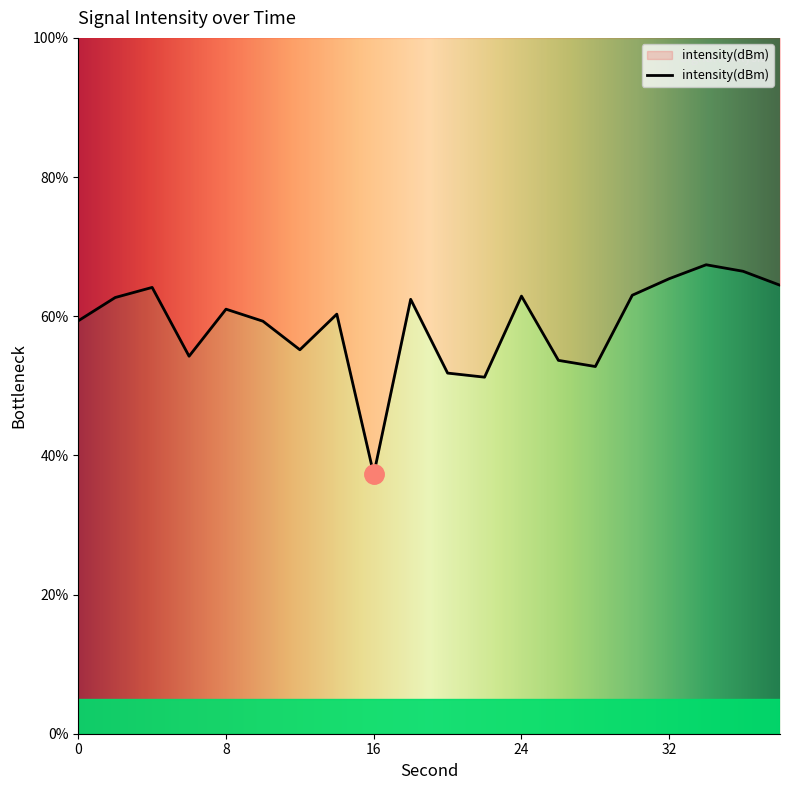

What is the value of the 11th point from the left?

51.8